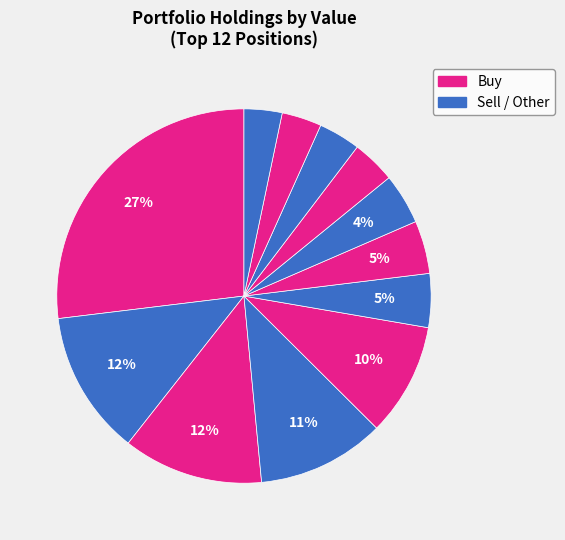

How many slices are in this pie chart?

12